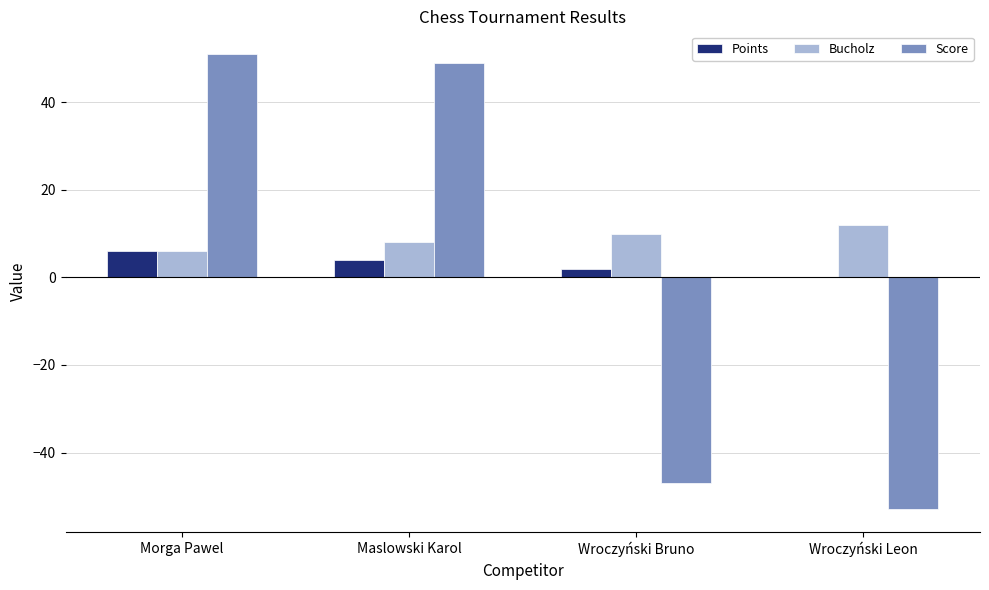

How many categories are shown in the chart?

4